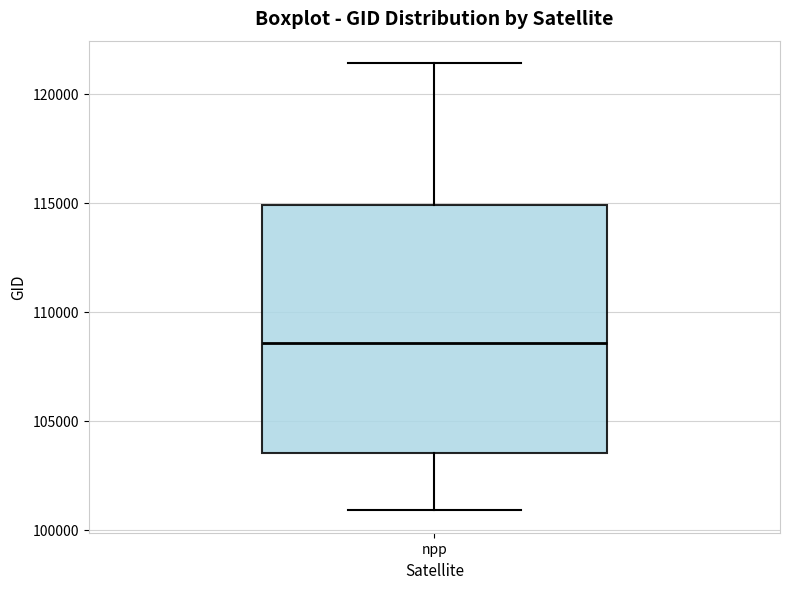

Transcribe this box plot: give where the median line is, the range the box spans, and where the two whiskers end, as read against the y-axis. The values are not printed on the chart, so give them approximately, as read against the axis.

median 108500, box 103500 to 115000, whiskers 101000 to 121500